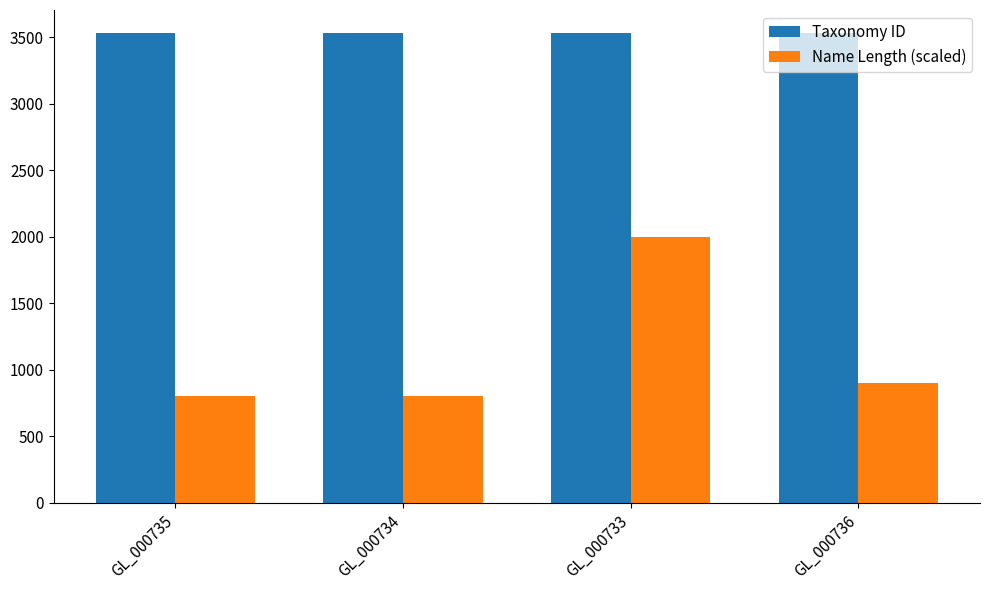

What is the sum of the Taxonomy ID values at GL_000734 and GL_000735?

7054